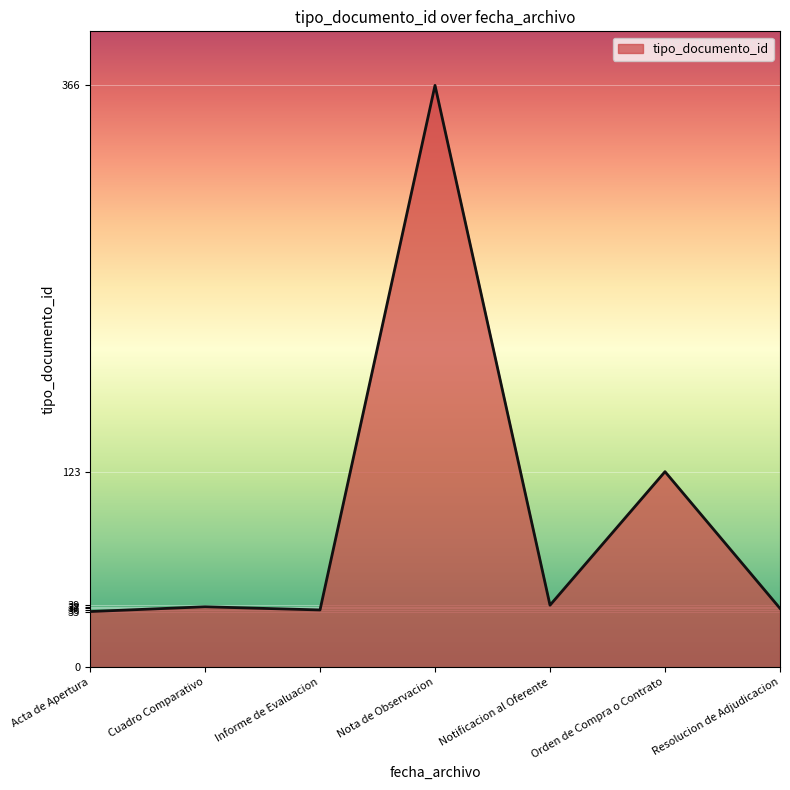

Approximately how many times larger is the value at Acta de Apertura compared to Resolucion de Adjudicacion?

0.9